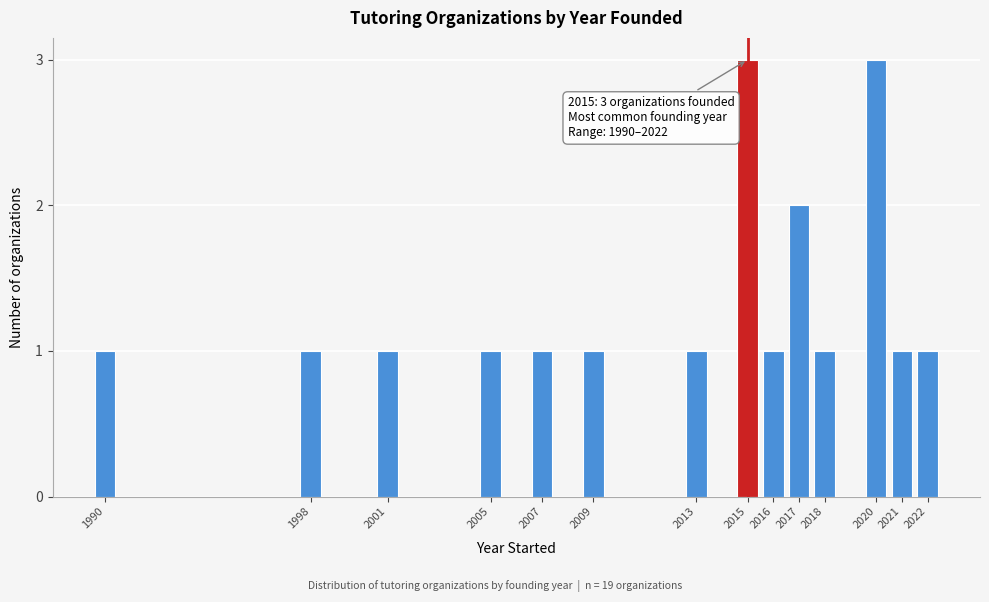

Reading left to right, what are all the values shown in this chart?

1	1	1	1	1	1	1	3	1	2	1	3	1	1